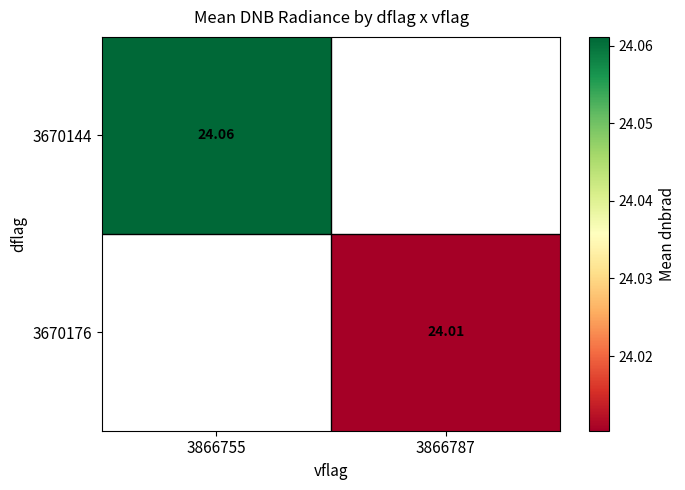

Count the v_line values in the range 0 to 1.

2